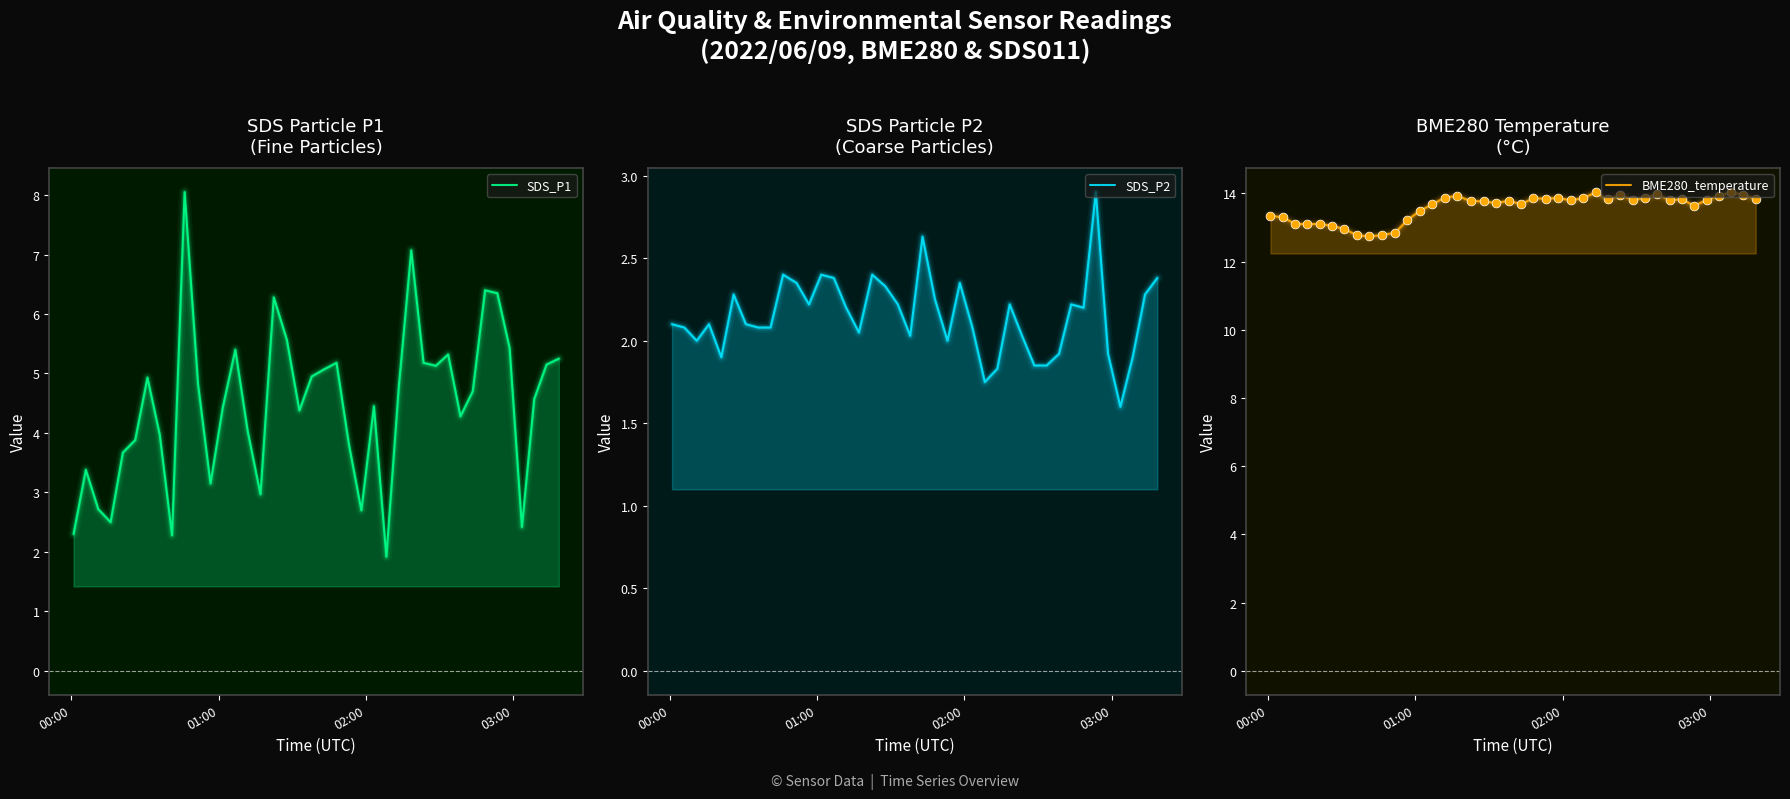

What are all the series names shown in the legend?

SDS_P1, SDS_P2, BME280_temperature